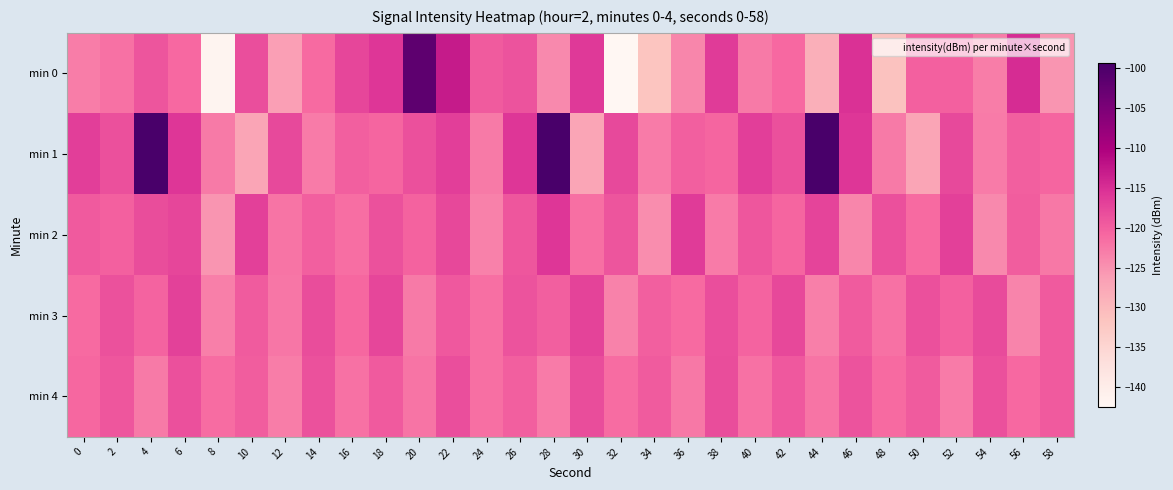

How many distinct data groups are displayed?

5